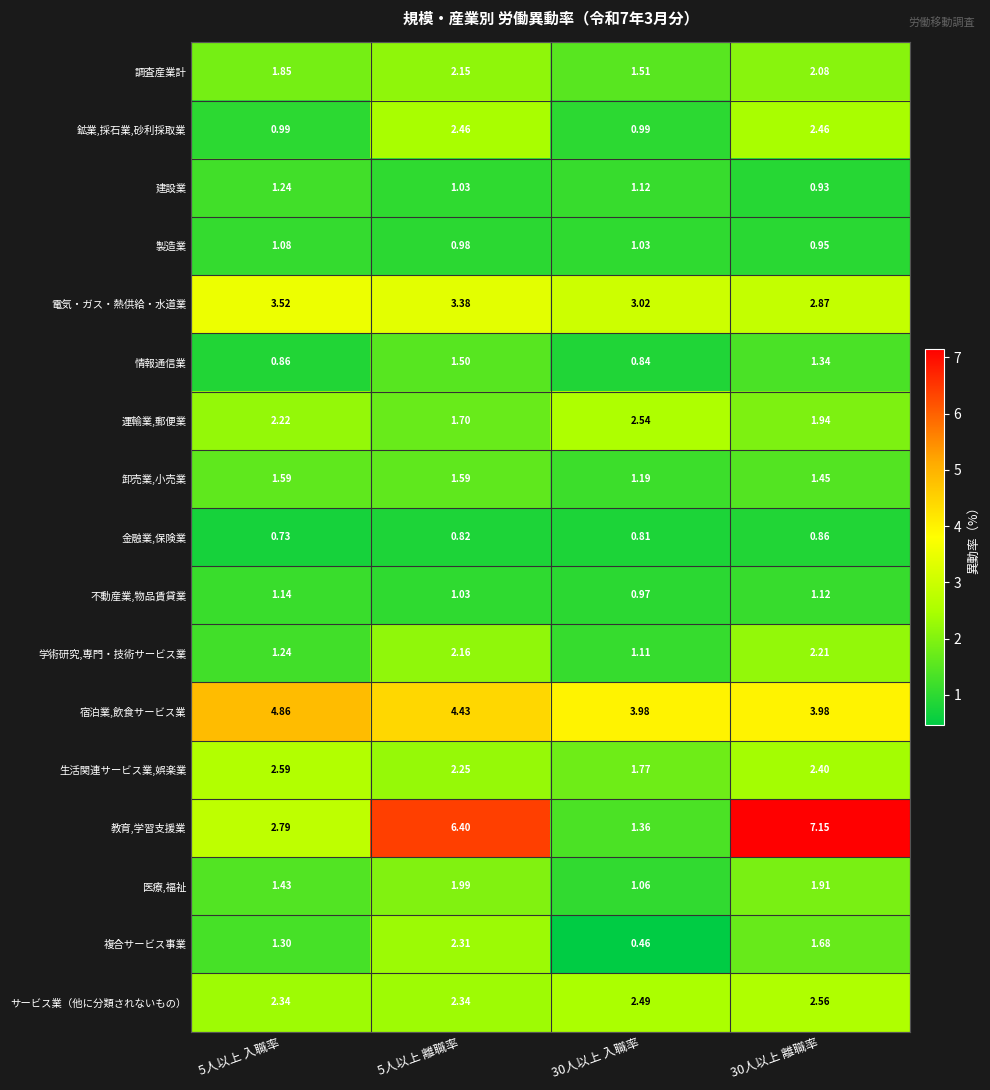

At which category does the chart reach its minimum across all series?

30人以上 入職率